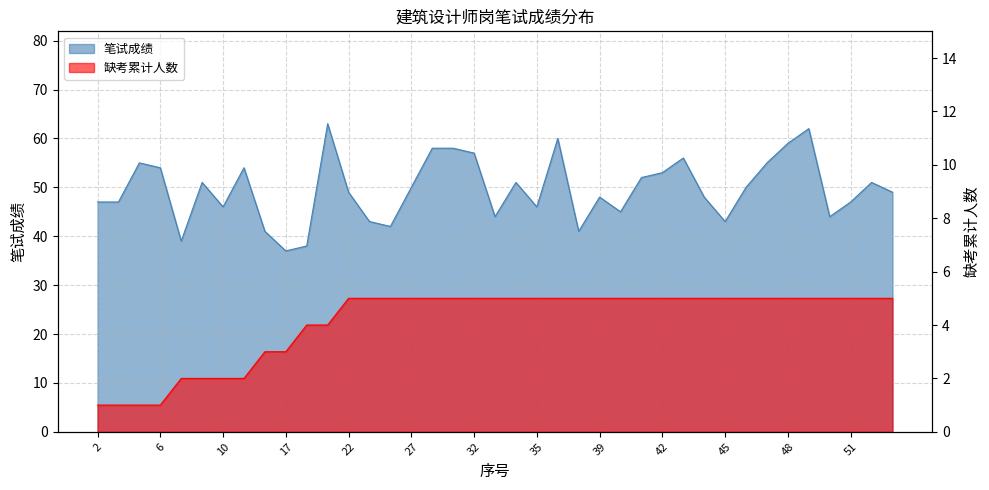

At 8, list the series in order from largest to smallest.

笔试成绩, 缺考人数累计